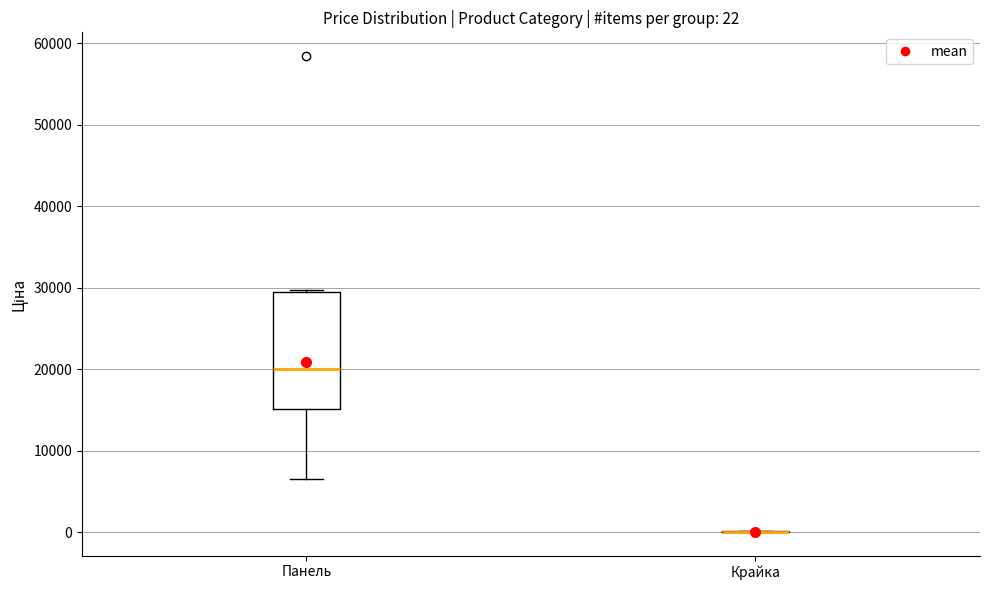

Which box is the tallest, from its lower edge to its upper edge?

Панель